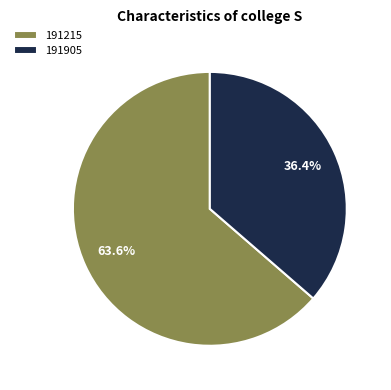

To the nearest percent, what is the combined percentage of 191215 and 191905?

100%